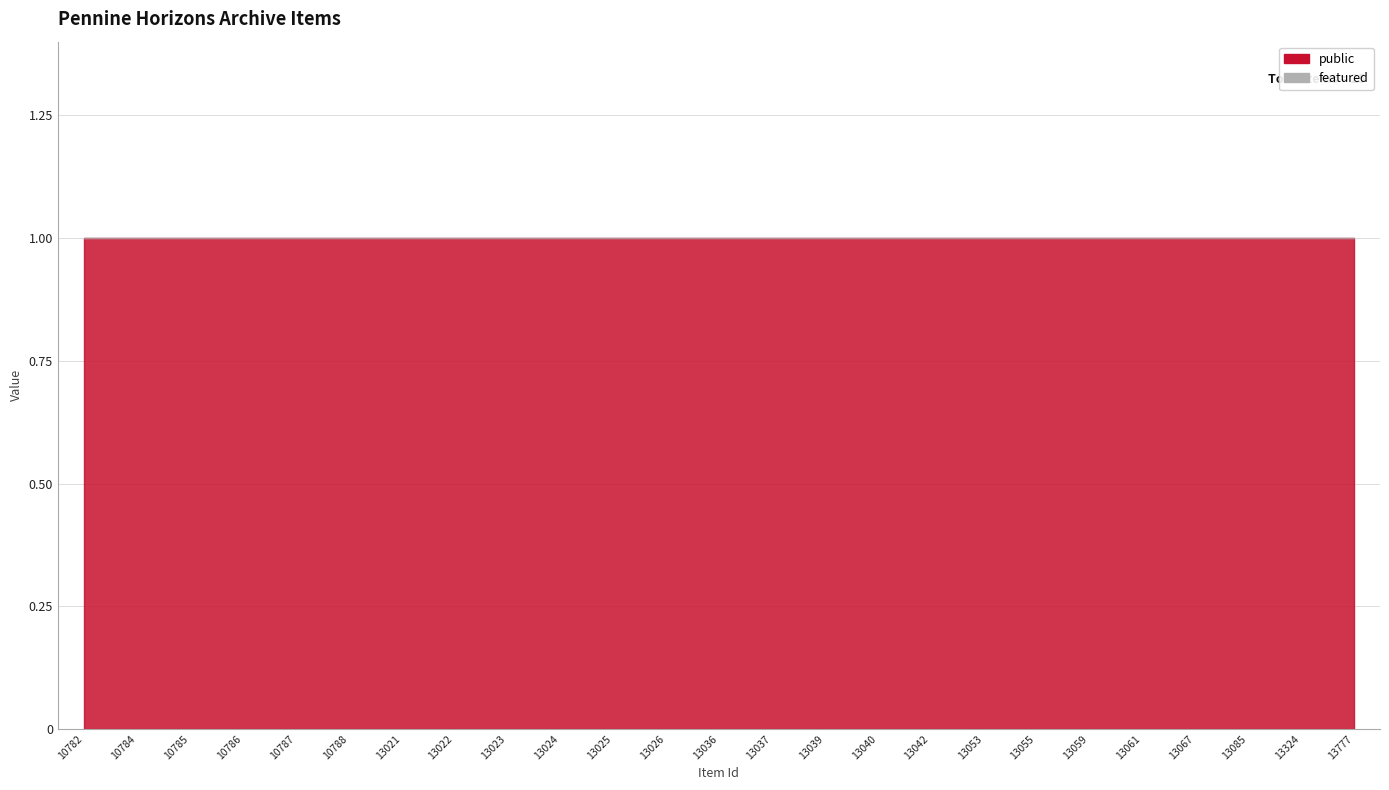

Rank the categories by public value from lowest to highest.

10782, 10784, 10785, 10786, 10787, 10788, 13021, 13022, 13023, 13024, 13025, 13026, 13036, 13037, 13039, 13040, 13042, 13053, 13055, 13059, 13061, 13067, 13085, 13324, 13777